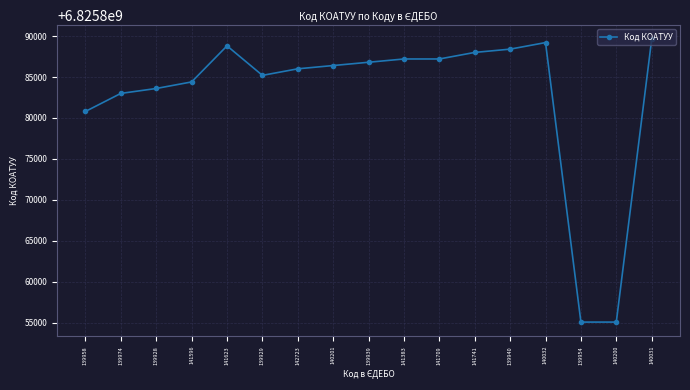

What is the difference between the second highest and minimum values?

34101